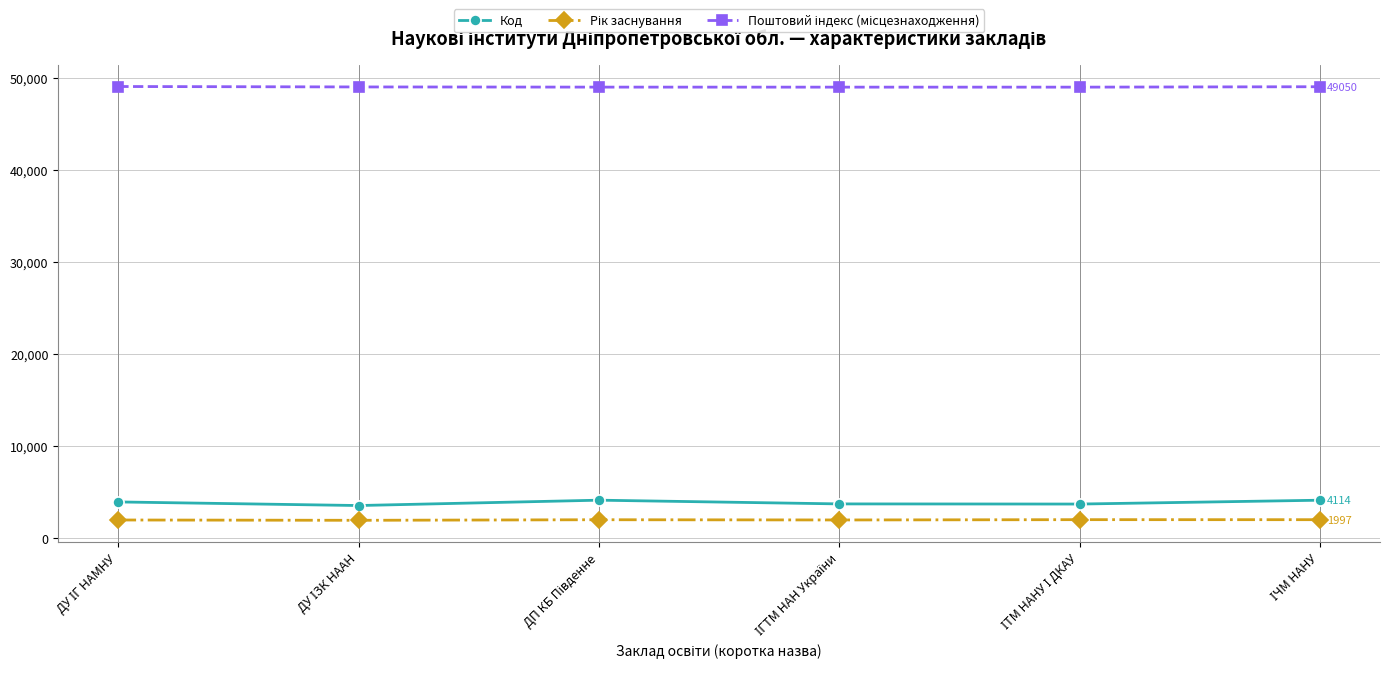

At how many categories does at least one series exceed 15684?

6